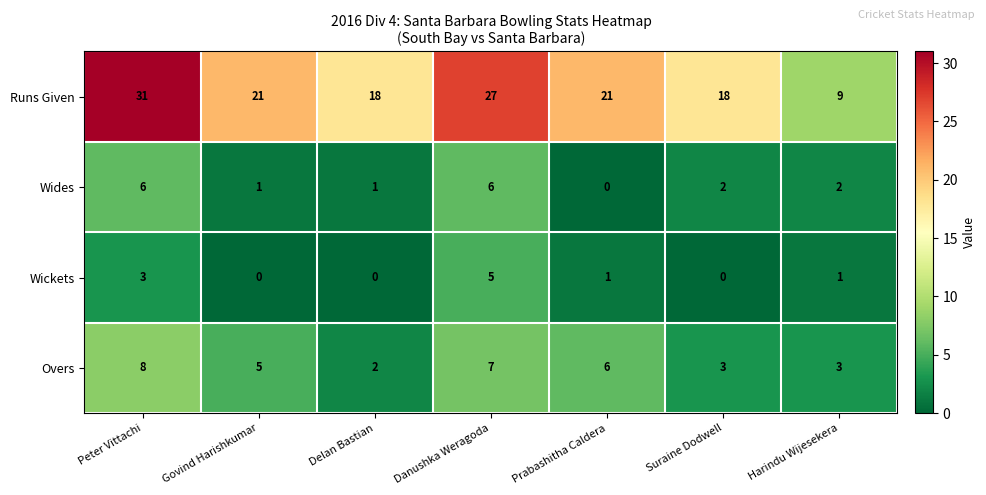

List the series in order of their peak value, lowest first.

Wickets, Wides, Overs, Runs Given